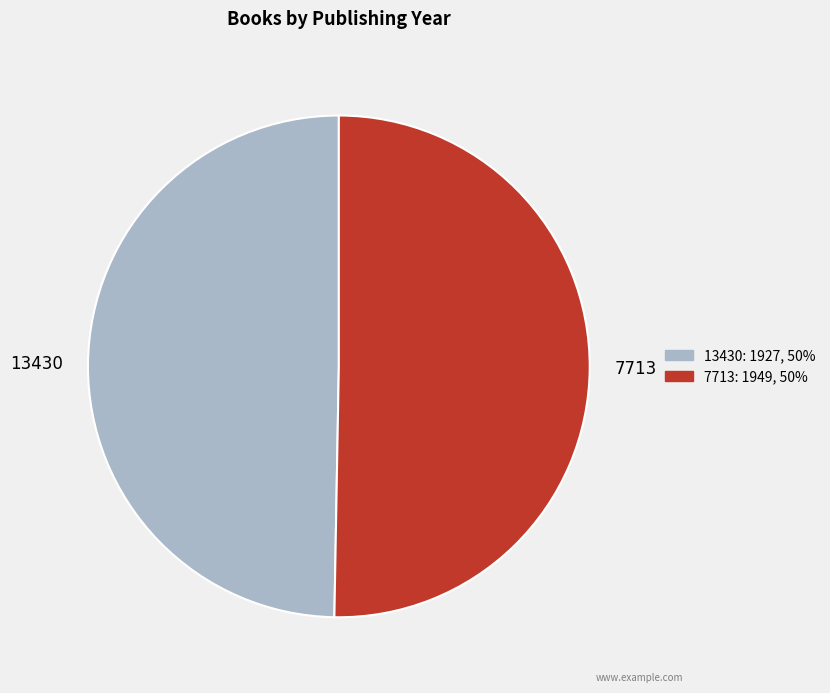

Does any single category account for the majority?

Yes